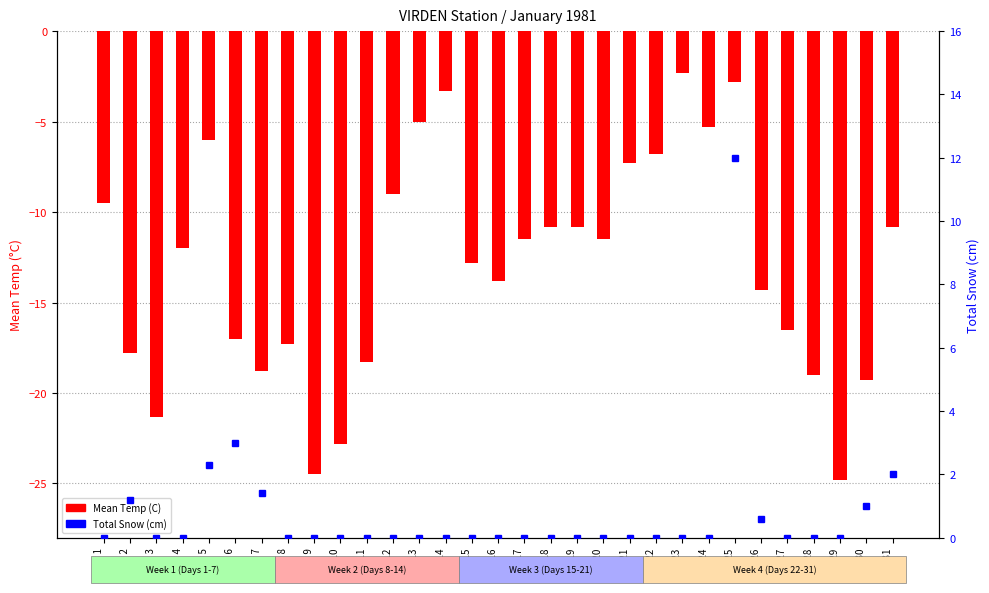

Between Day 7 and Day 9, which series saw the biggest shift?

Mean Temp (C)